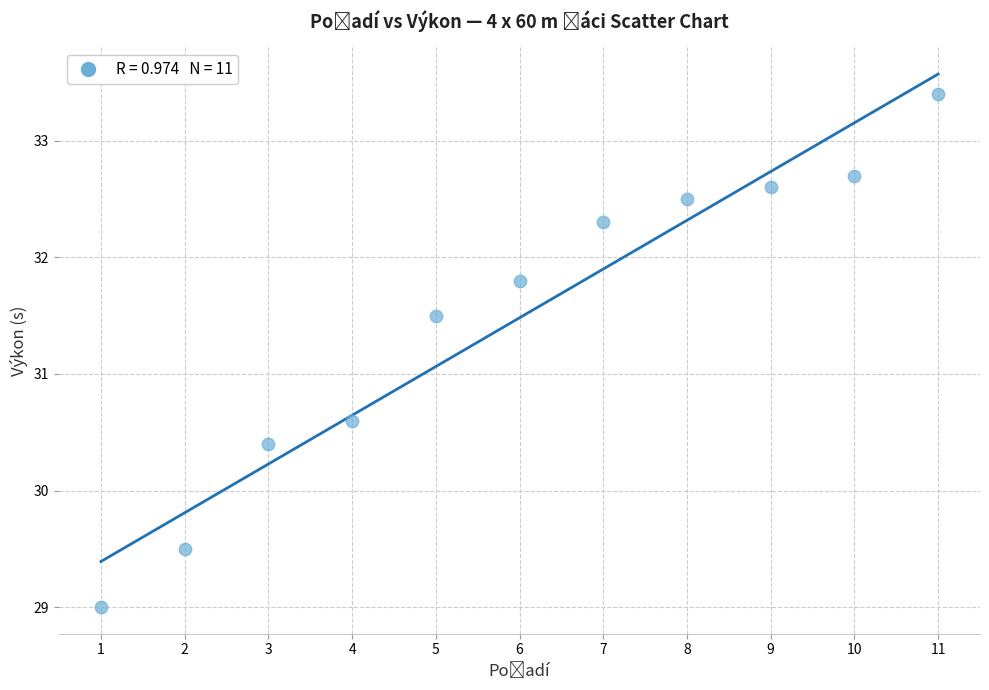

What Y value in the scatter plot is closest to 31?

30.6